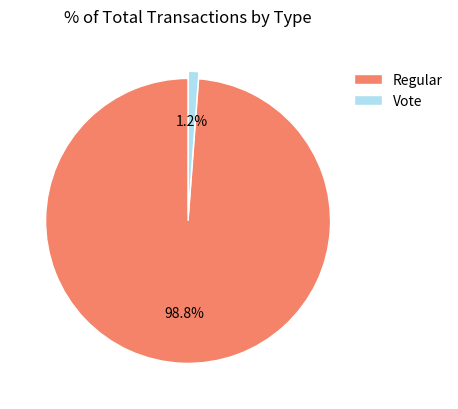

Which slice is the smallest?

Vote